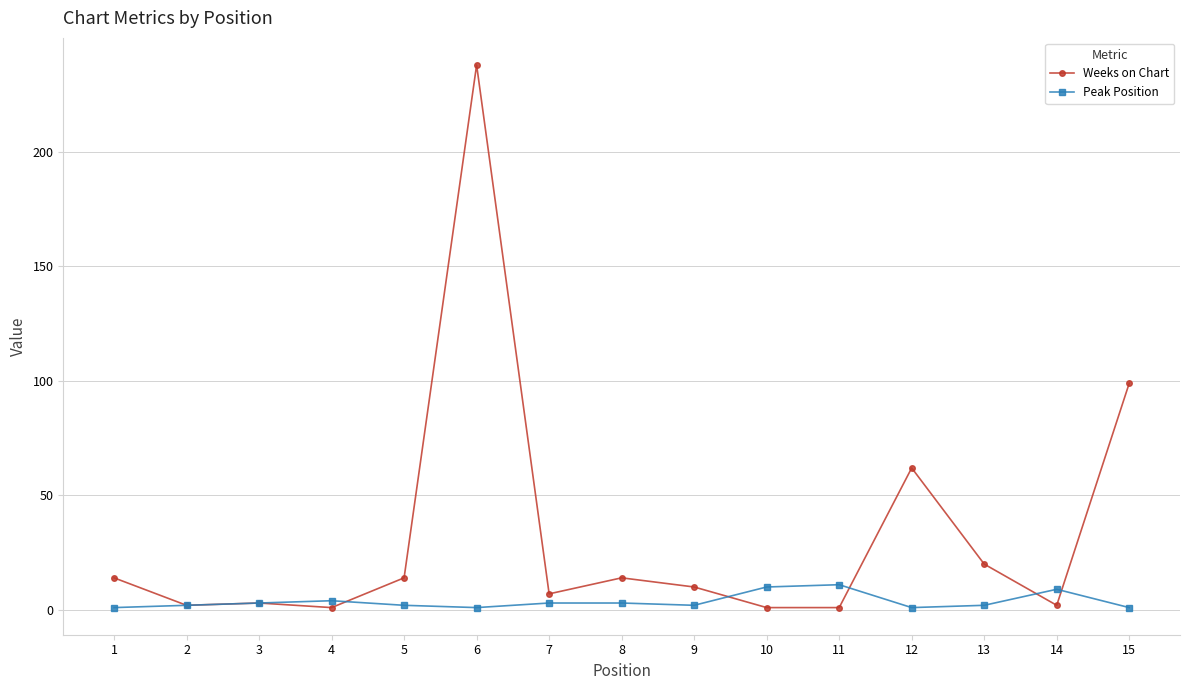

Is it true that Weeks on Chart equals 1 at 10?

True